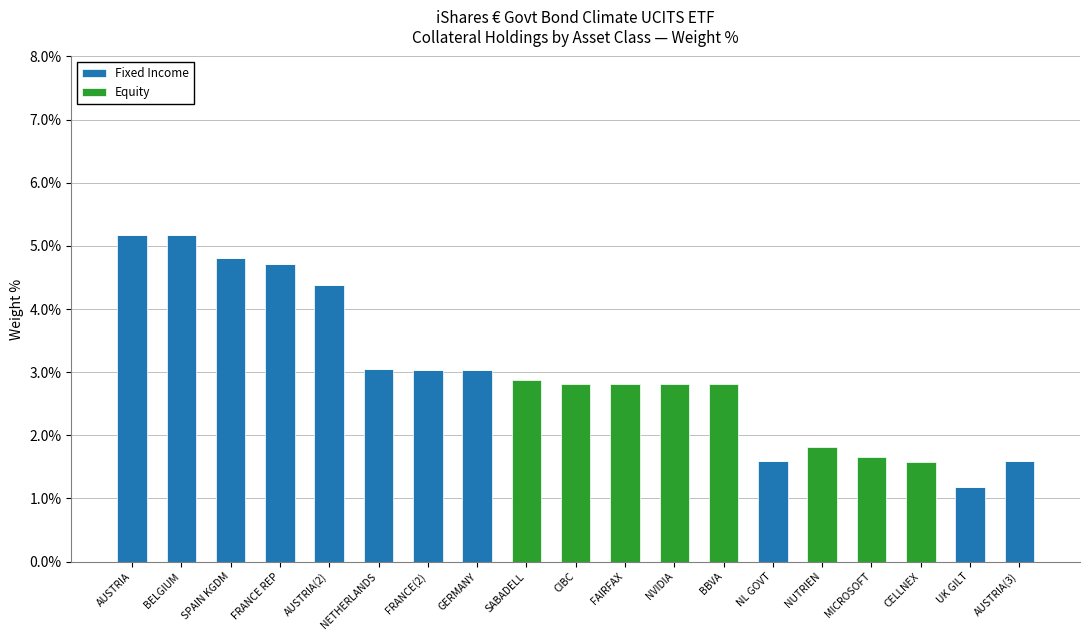

What is the total value across all series at NUTRIEN?

1.8